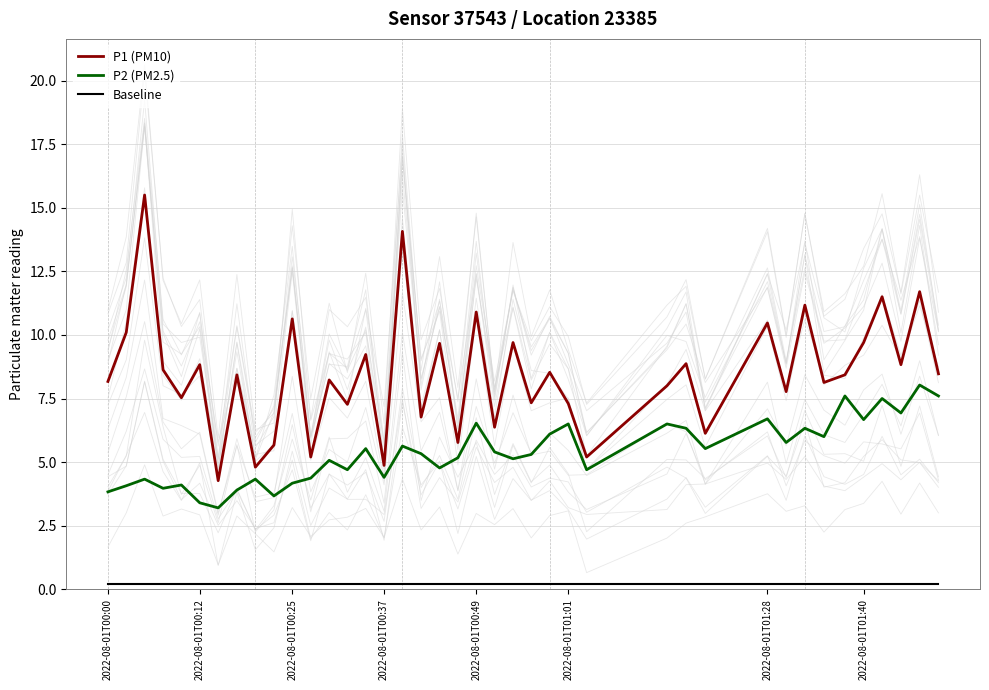

Where is Baseline nearest to the value 0?

2022-08-01T00:00